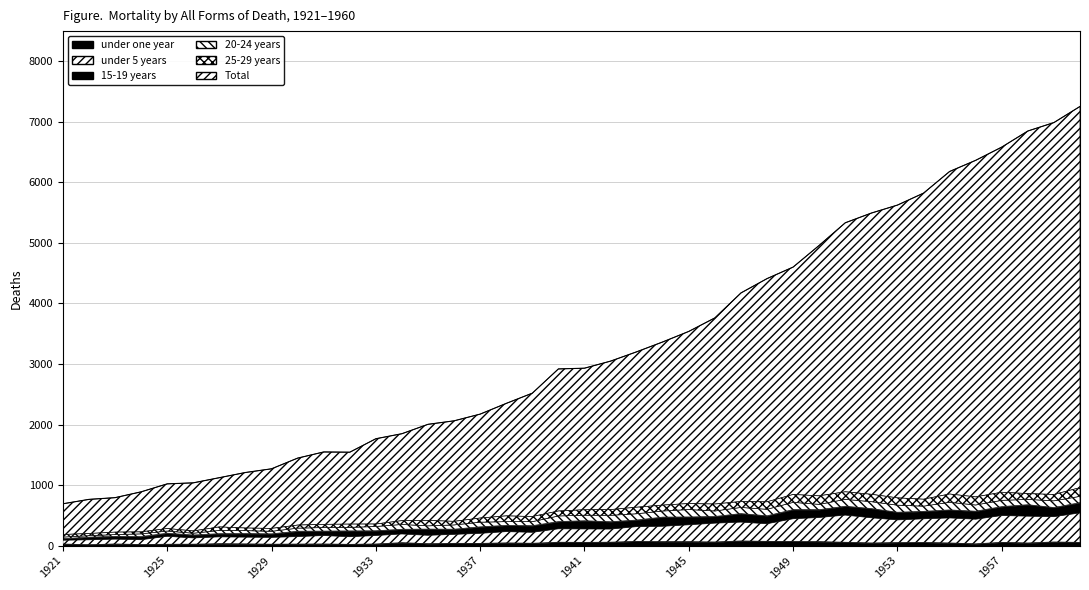

At which label does 20-24 years first exceed 88?

1940